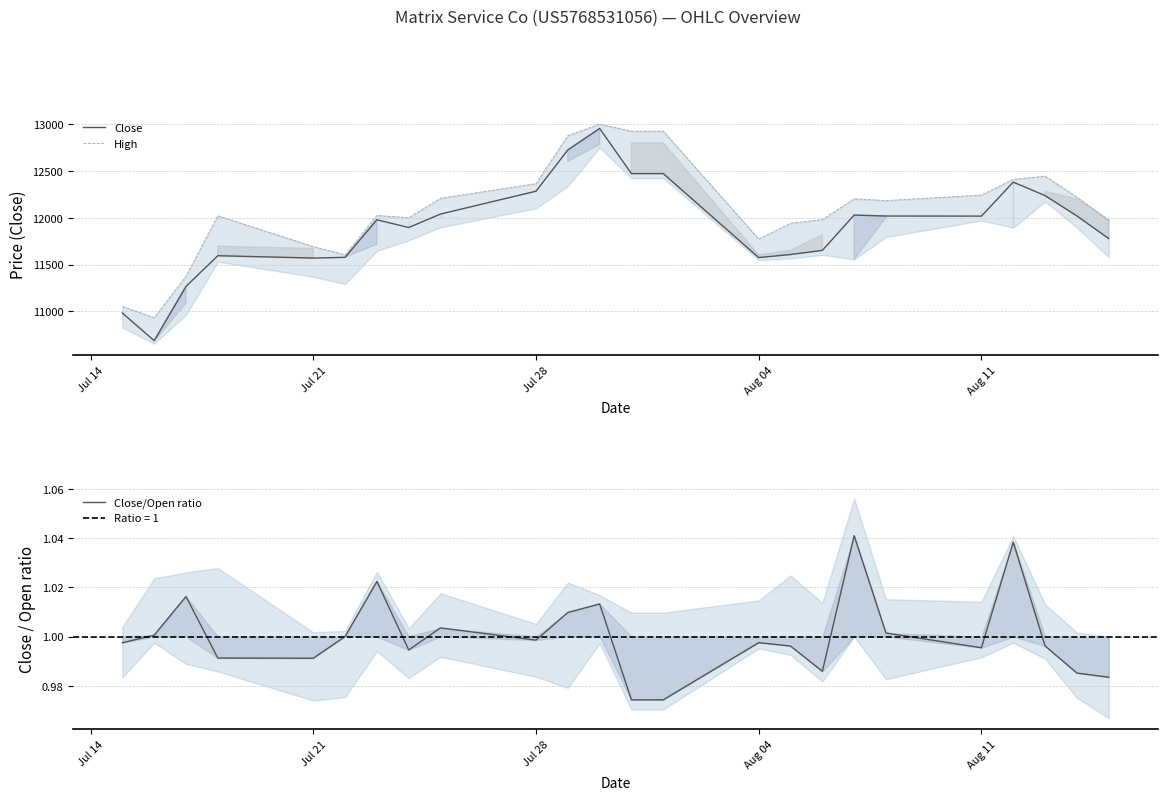

What is the minimum value for Close?

10688